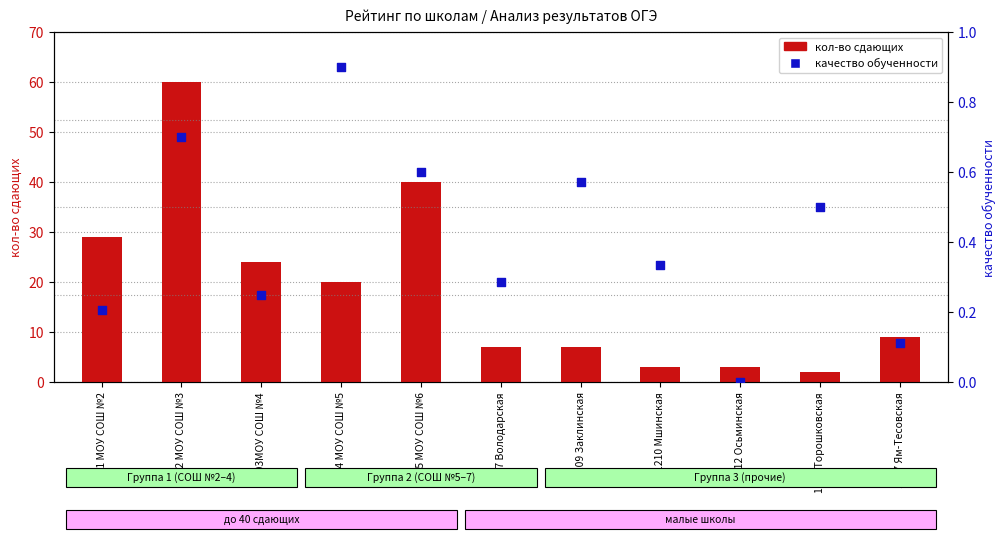

What are all the series names shown in the legend?

кол-во сдающих, качество обученности